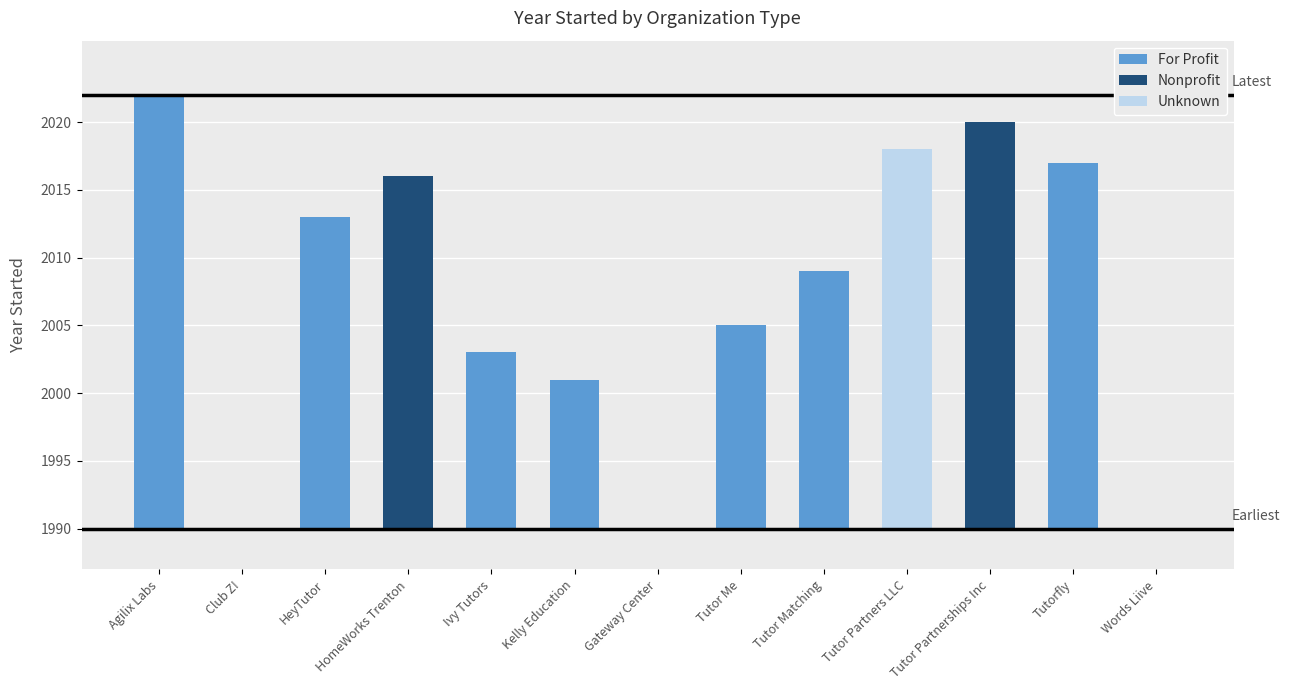

The value of Nonprofit at HomeWorks Trenton is 26. True or false?

True